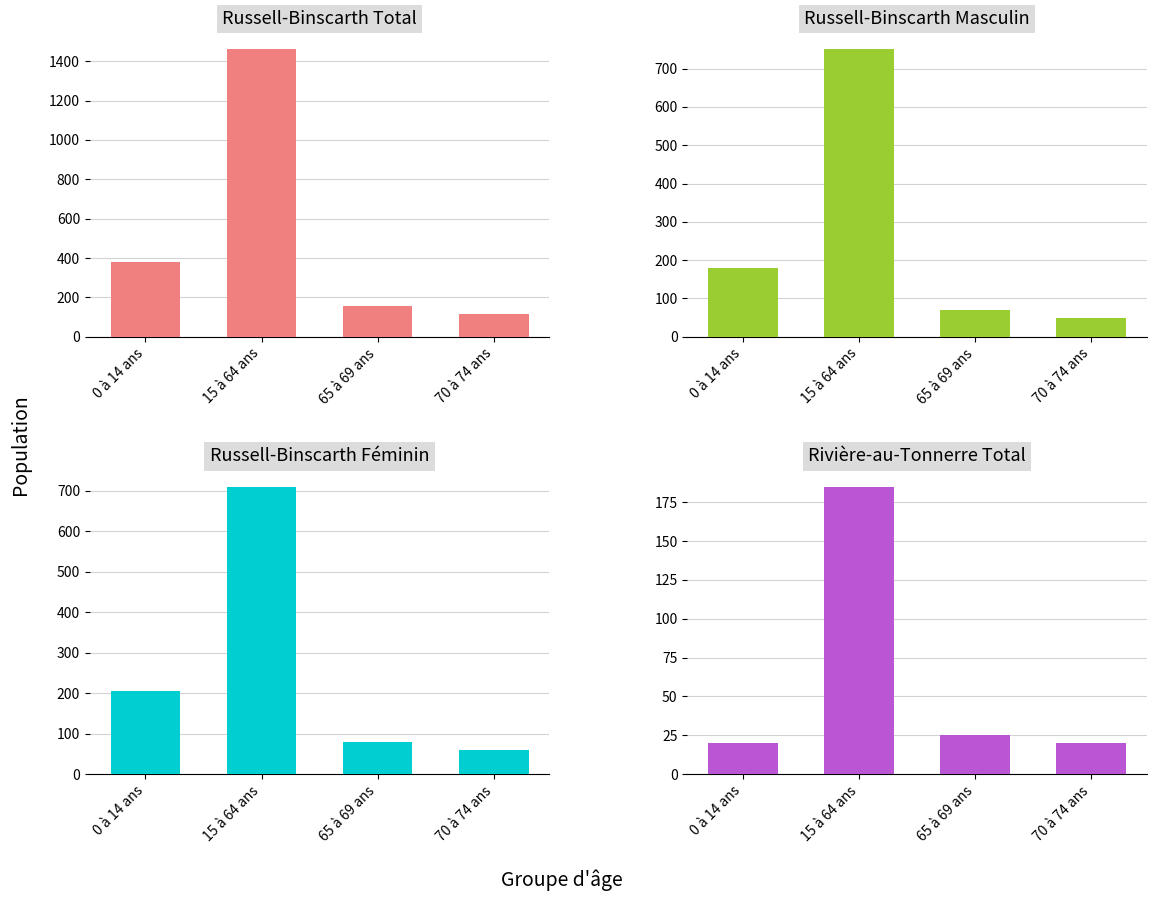

How many bars are there in total?

16